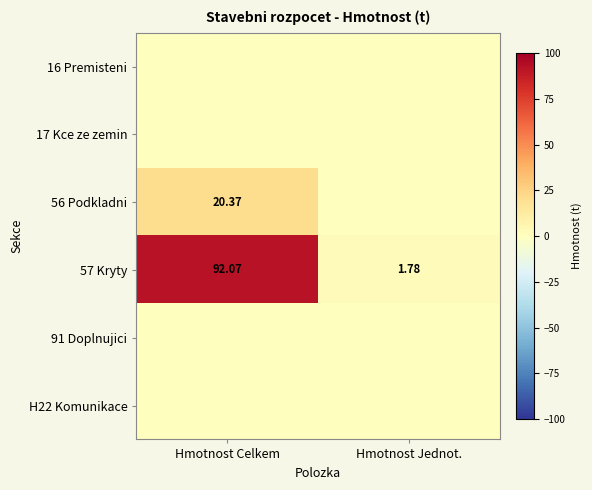

At which label does 57 Kryty first exceed 92?

Hmotnost Celkem